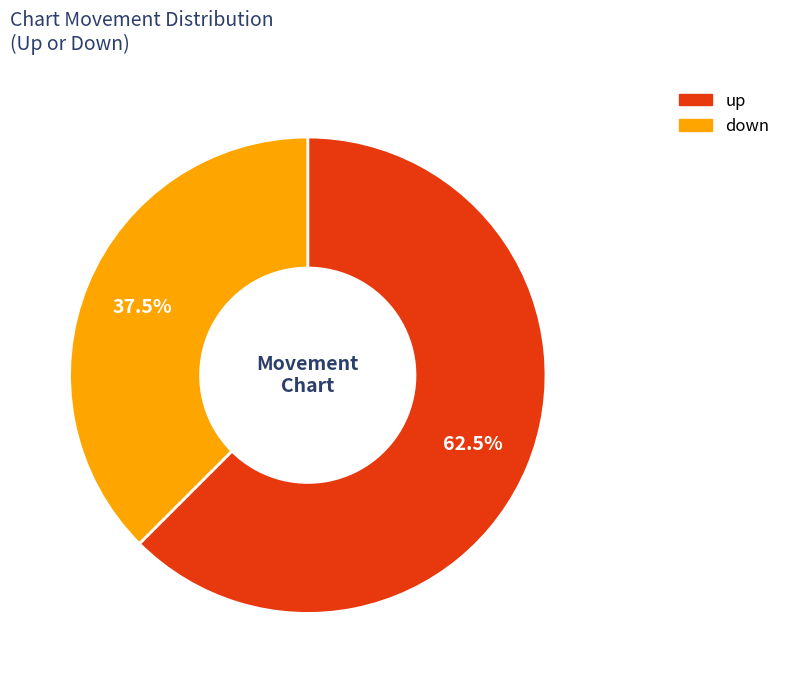

Does down represent more than half of the total?

No